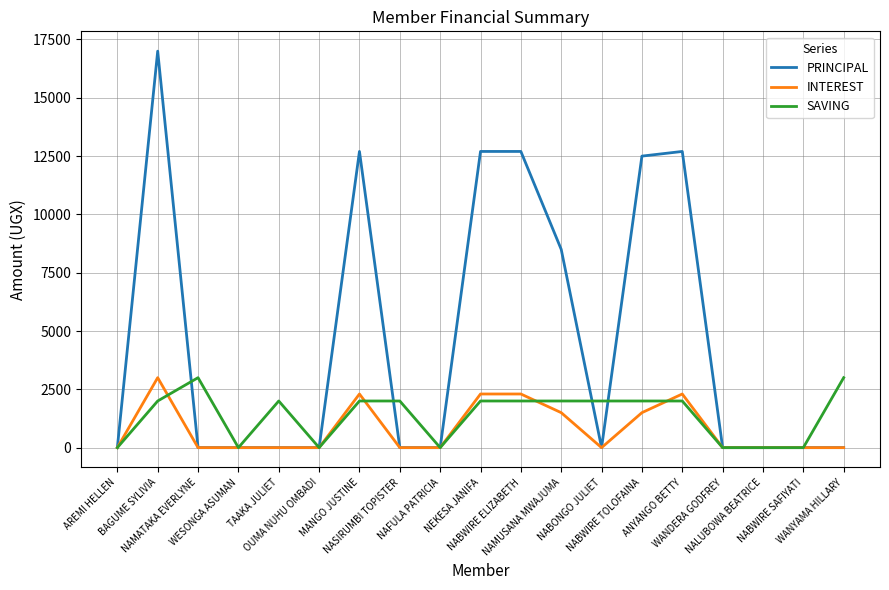

What is the sum of all PRINCIPAL values?

88800